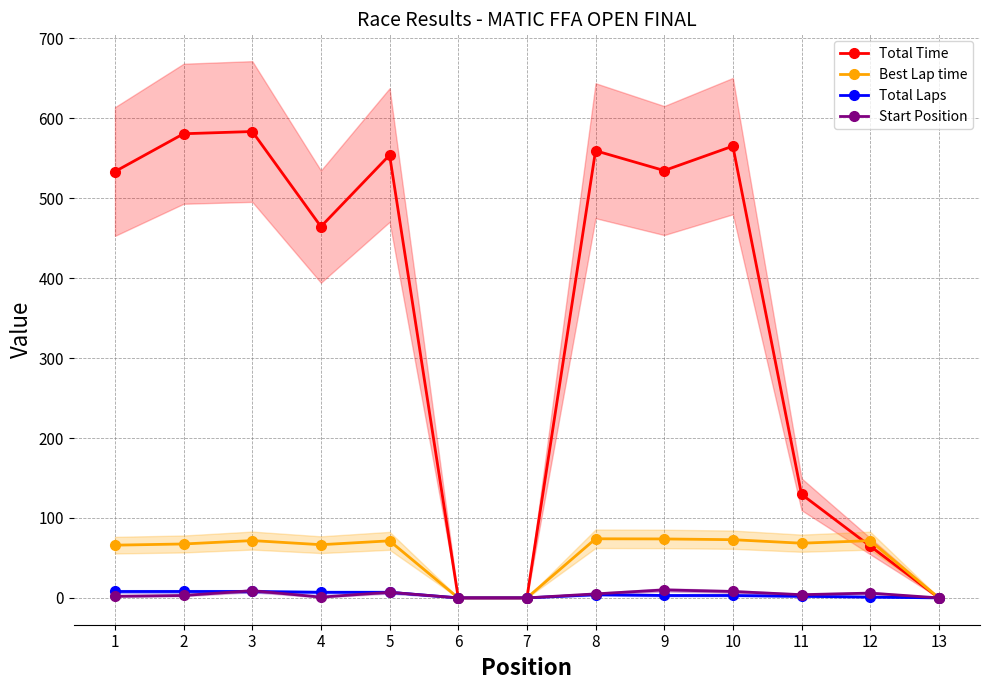

Reading left to right, what are all the values shown in this chart?

Total Time: 1=533.4	2=580.7	3=583.5	4=464.5	5=554.0	6=0.0	7=0.0	8=559.5	9=534.7	10=565.2	11=129.6	12=64.8	13=0.0
Best Lap time: 1=66.0	2=67.5	3=71.7	4=66.6	5=71.4	6=0.0	7=0.0	8=74.0	9=73.7	10=72.8	11=68.4	12=71.6	13=0.0
Total Laps: 1=8.0	2=8.0	3=8.0	4=7.0	5=7.0	6=0.0	7=0.0	8=4.0	9=3.0	10=3.0	11=2.0	12=1.0	13=0.0
Start Position: 1=2.0	2=3.0	3=9.0	4=1.0	5=7.0	6=0.0	7=0.0	8=5.0	9=10.0	10=8.0	11=4.0	12=6.0	13=0.0